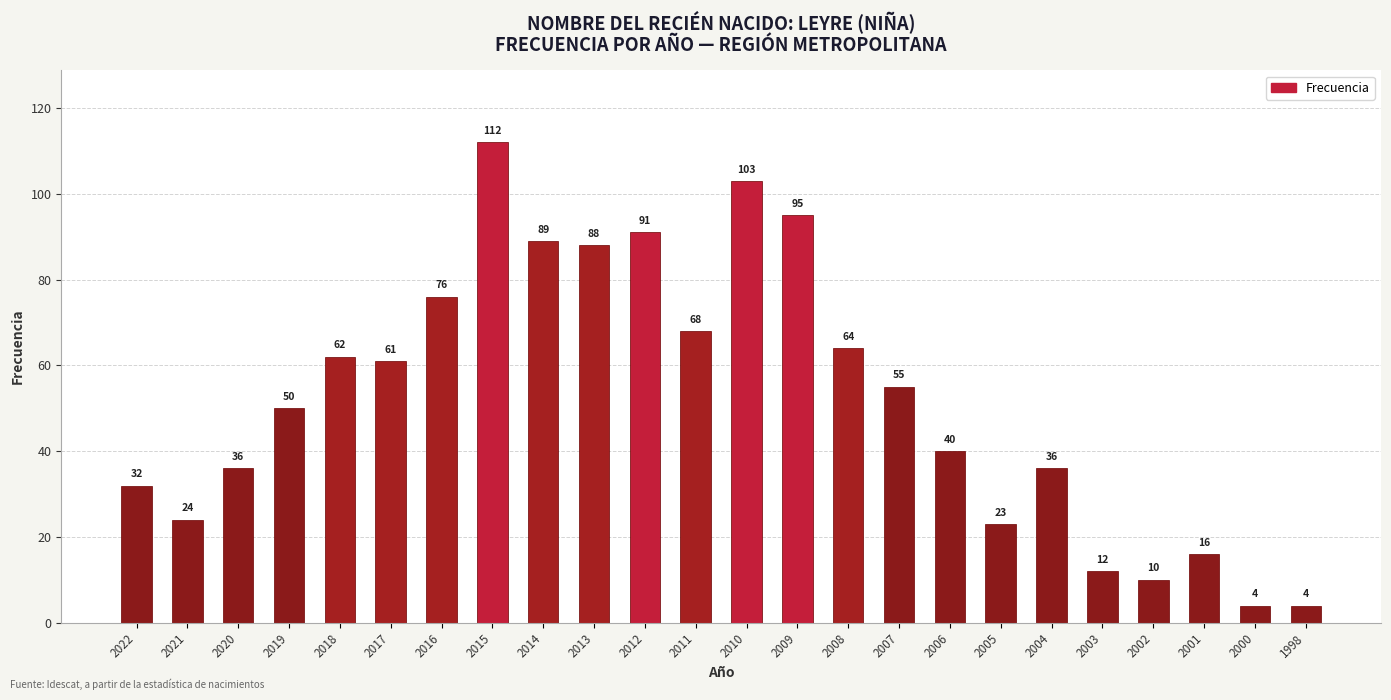

How many data points are less than 55?

12